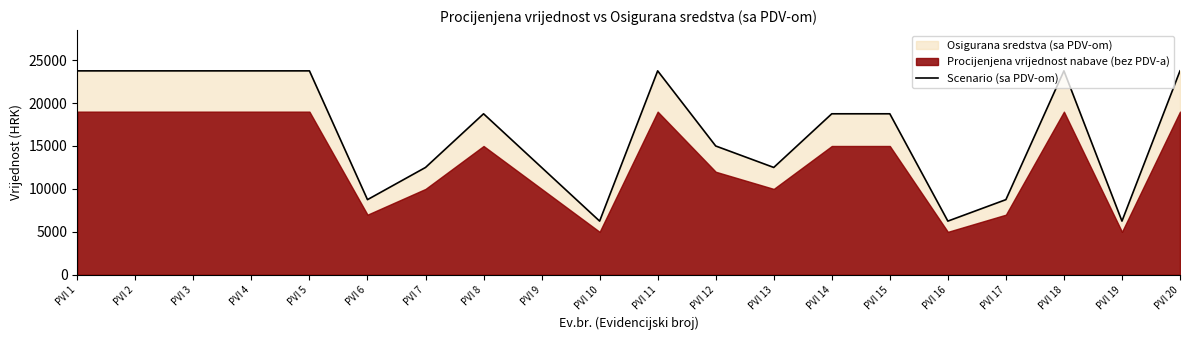

How many lines are shown in the chart?

1